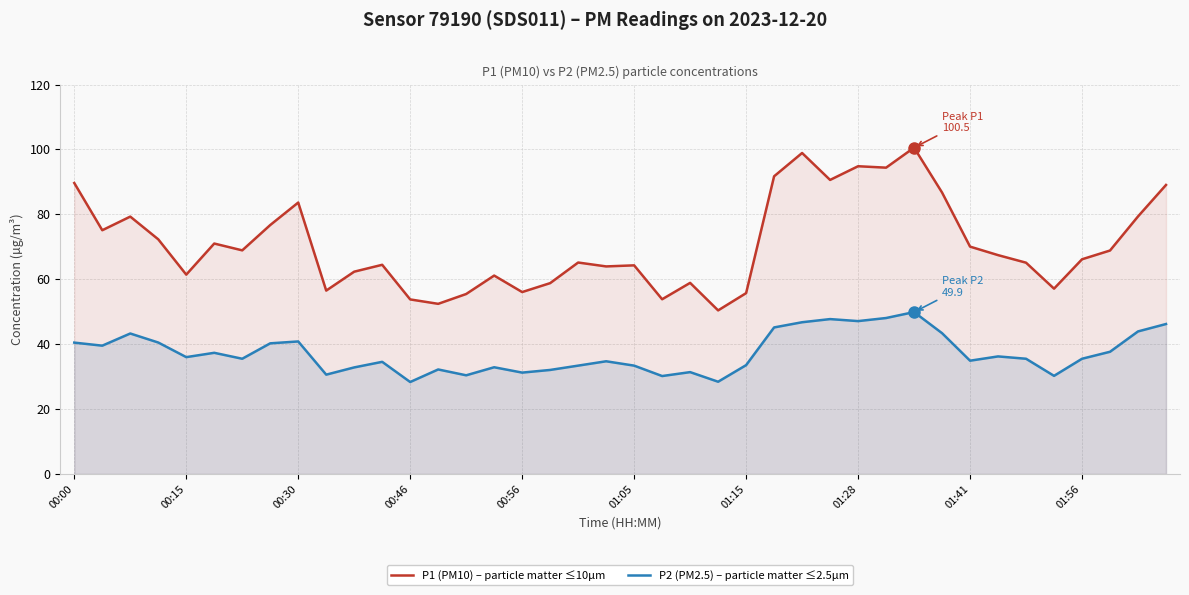

At 01:05, list the series in order from largest to smallest.

P1 (PM10) – particle matter ≤10µm, P2 (PM2.5) – particle matter ≤2.5µm